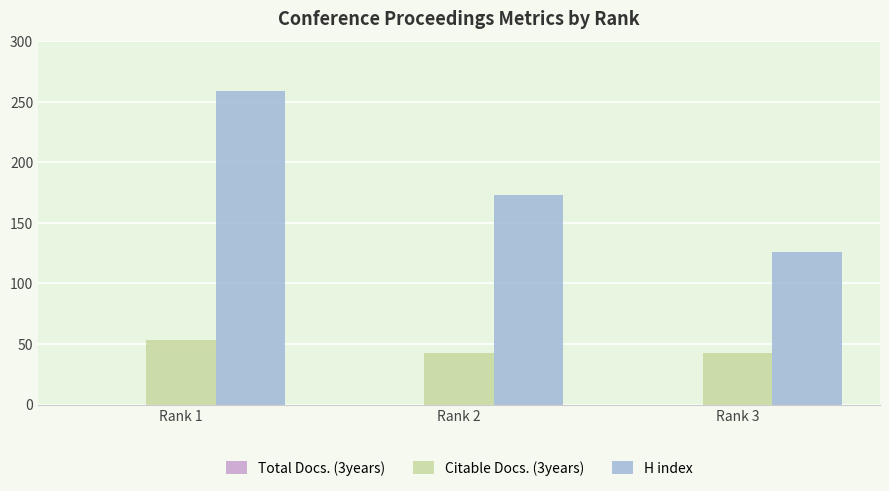

Read the H index value at Rank 3.

126